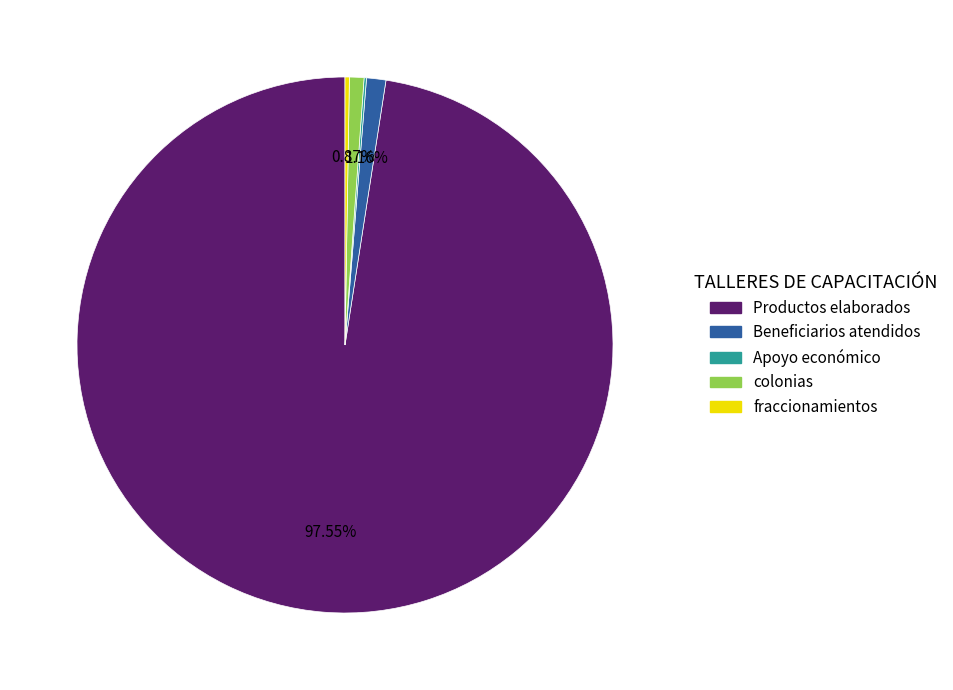

Is there a majority slice in this chart?

Yes